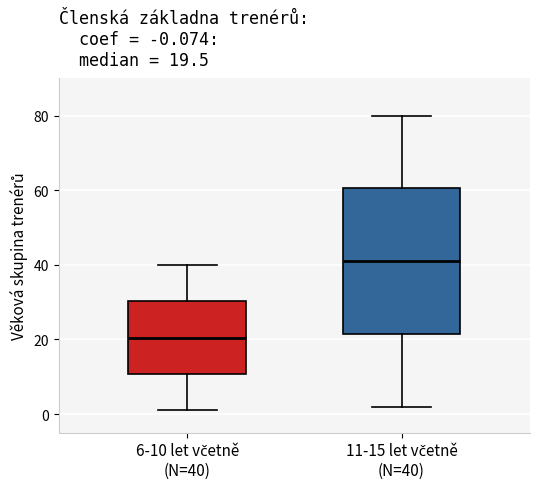

Which box has the highest median line?

11-15 let včetně (N=40)